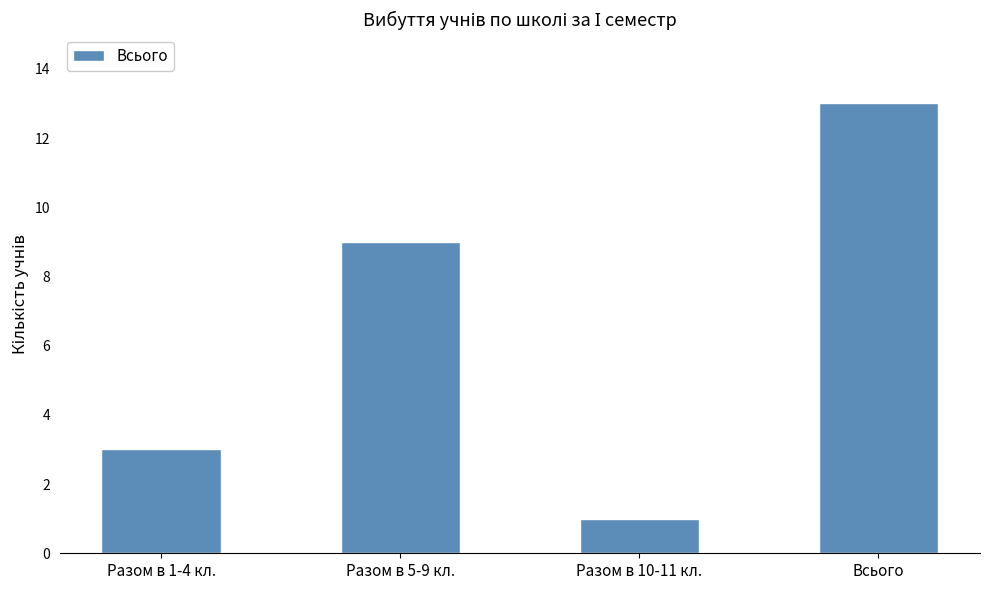

The value at Разом в 10-11 кл. is 1. True or false?

True